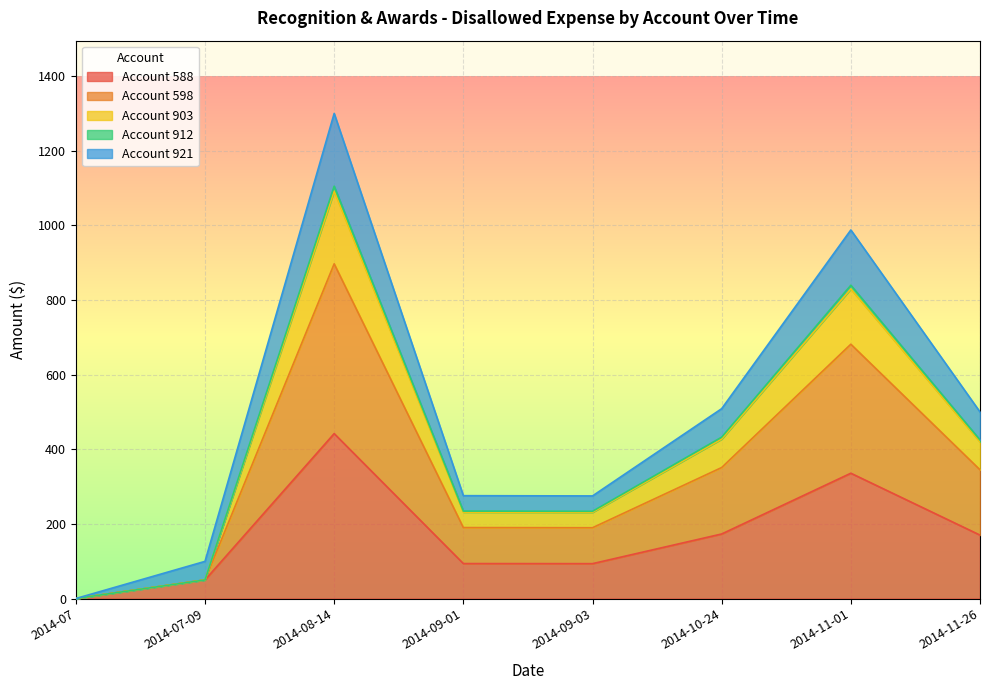

What is the total value across all series at 2014-07-09?

99.6